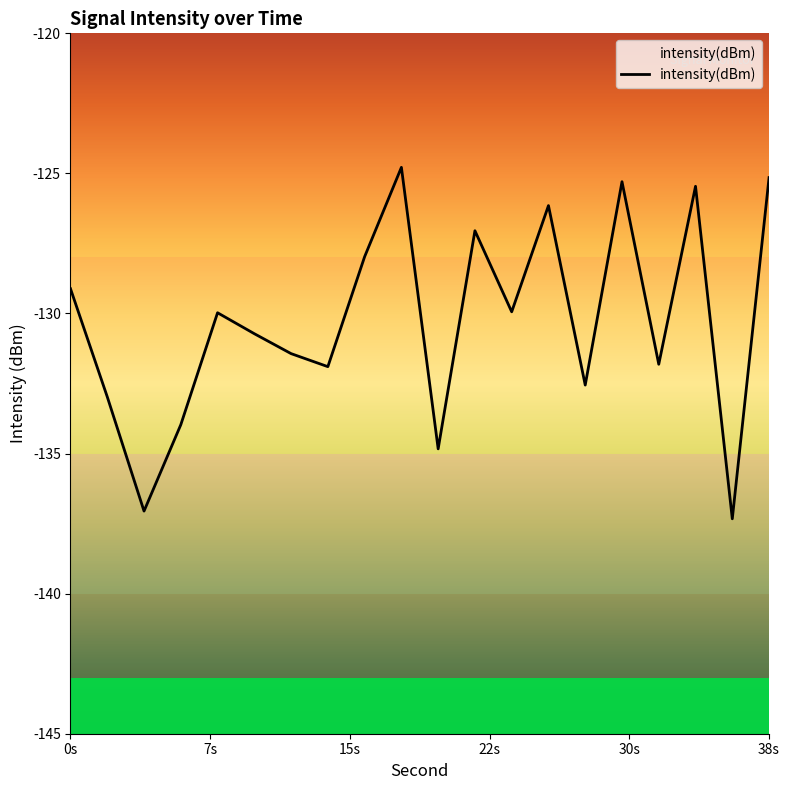

What is the minimum value shown in the chart?

-137.3